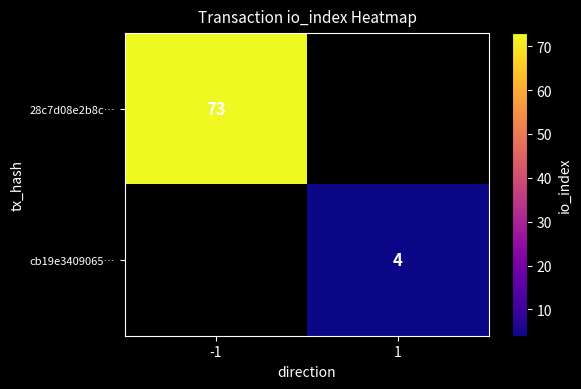

The 28c7d08e2b8c… series shows 73 at -1. True or false?

True